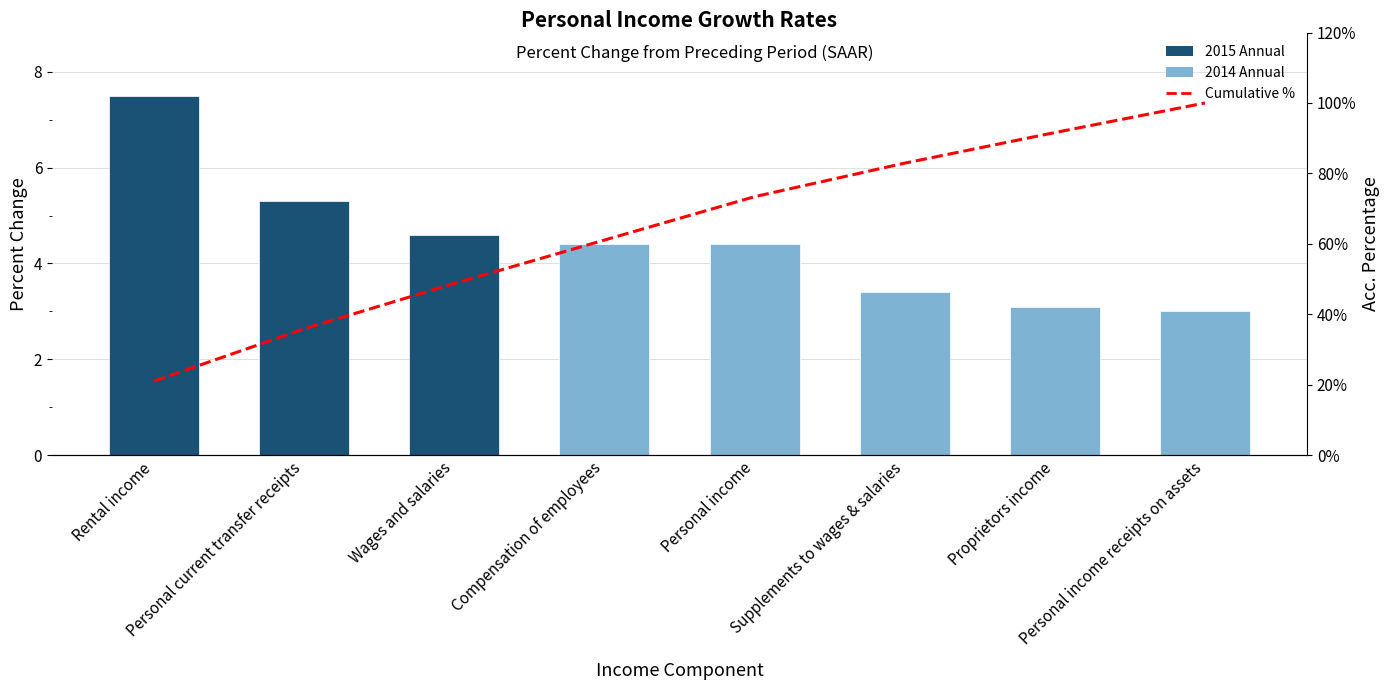

Count the number of data series in this chart.

3